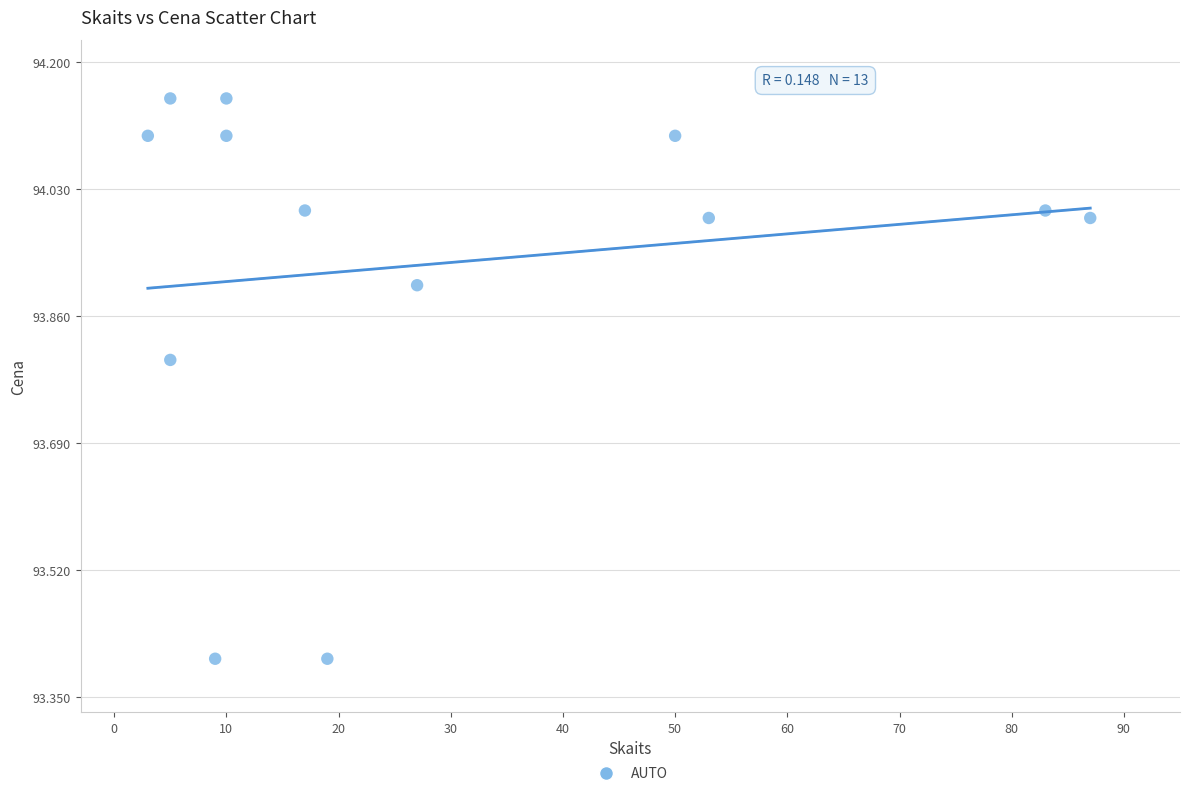

What is the range of X values (max minus min)?

84.0